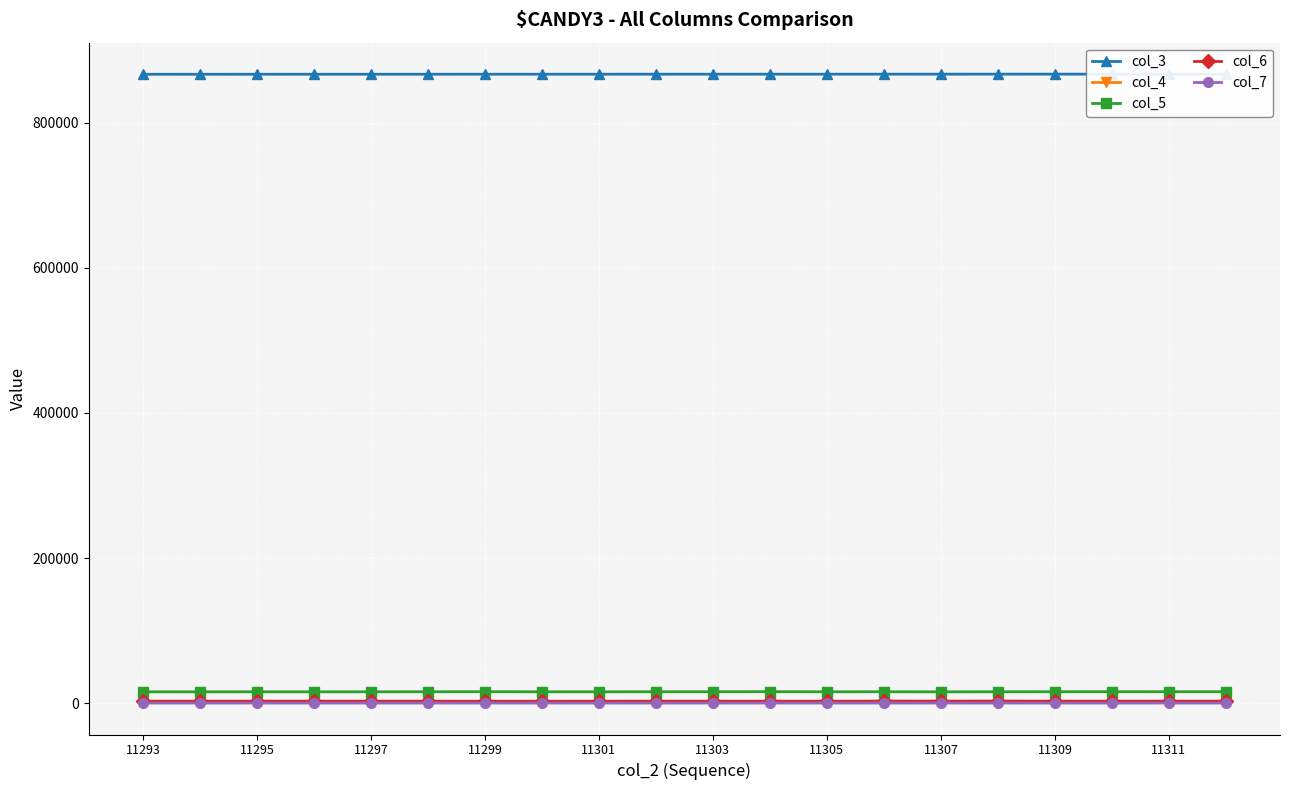

True or false: col_5 and col_4 intersect in this chart.

False